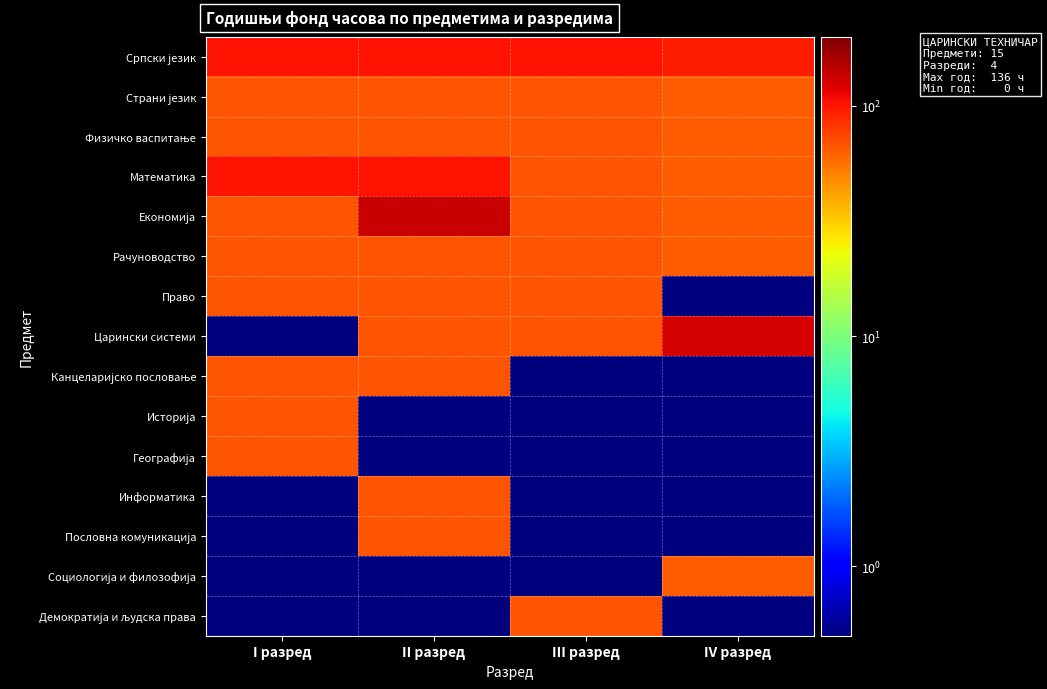

At which category does the chart reach its peak across all series?

II разред